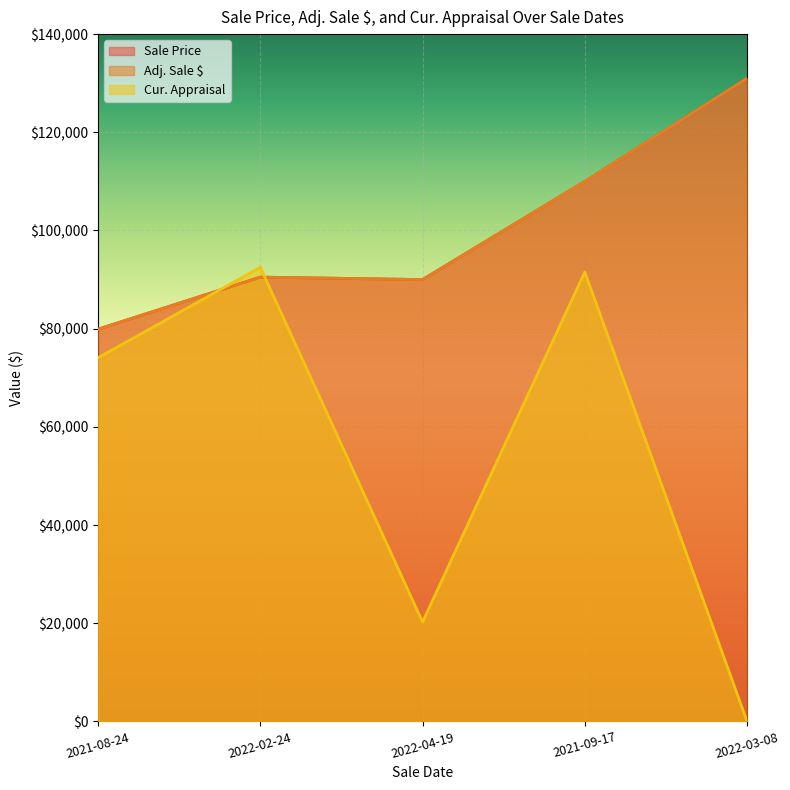

Between 2022-03-08 and 2021-08-24, which is larger?

2022-03-08